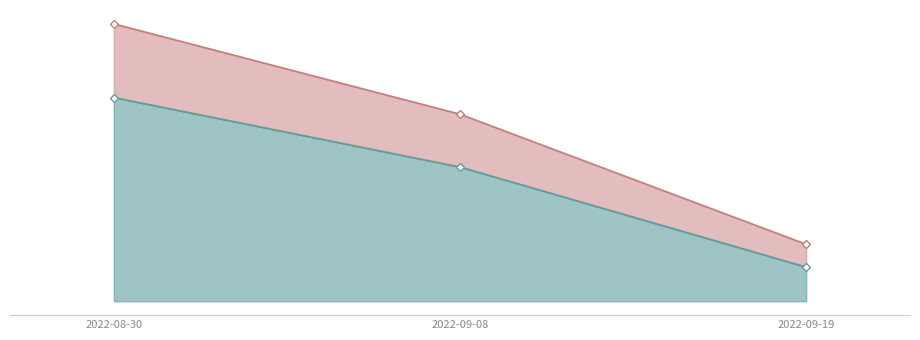

Which series has the largest total across all categories?

upper line